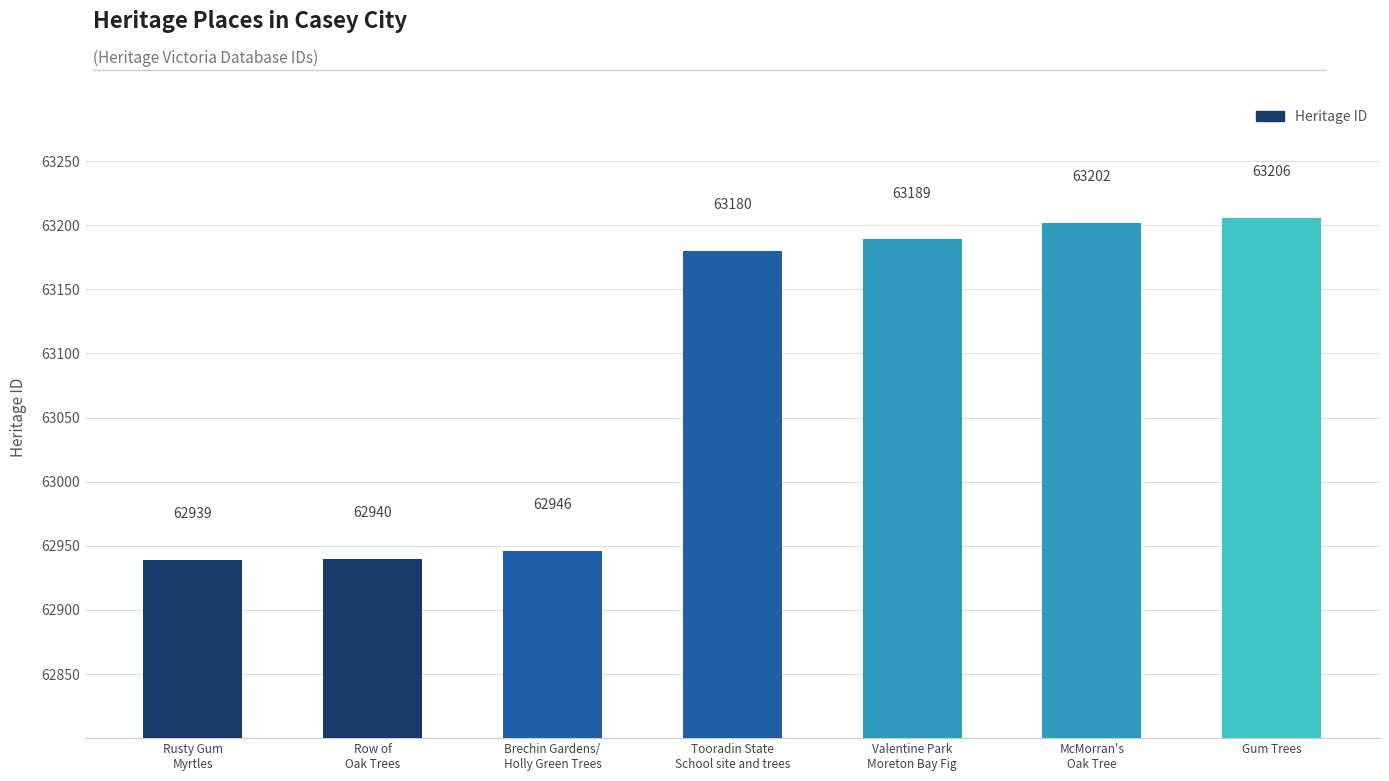

List the labels in order of value, largest first.

Gum Trees, McMorran's
Oak Tree, Valentine Park
Moreton Bay Fig, Tooradin State
School site and trees, Brechin Gardens/
Holly Green Trees, Row of
Oak Trees, Rusty Gum
Myrtles